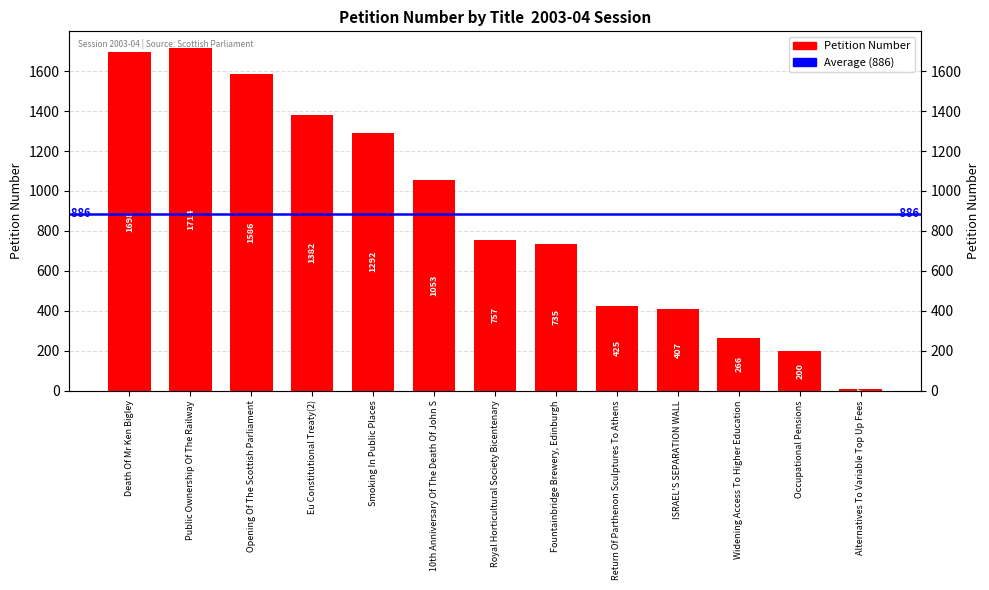

Between Public Ownership Of The Railway and Alternatives To Variable Top Up Fees, which is larger?

Public Ownership Of The Railway